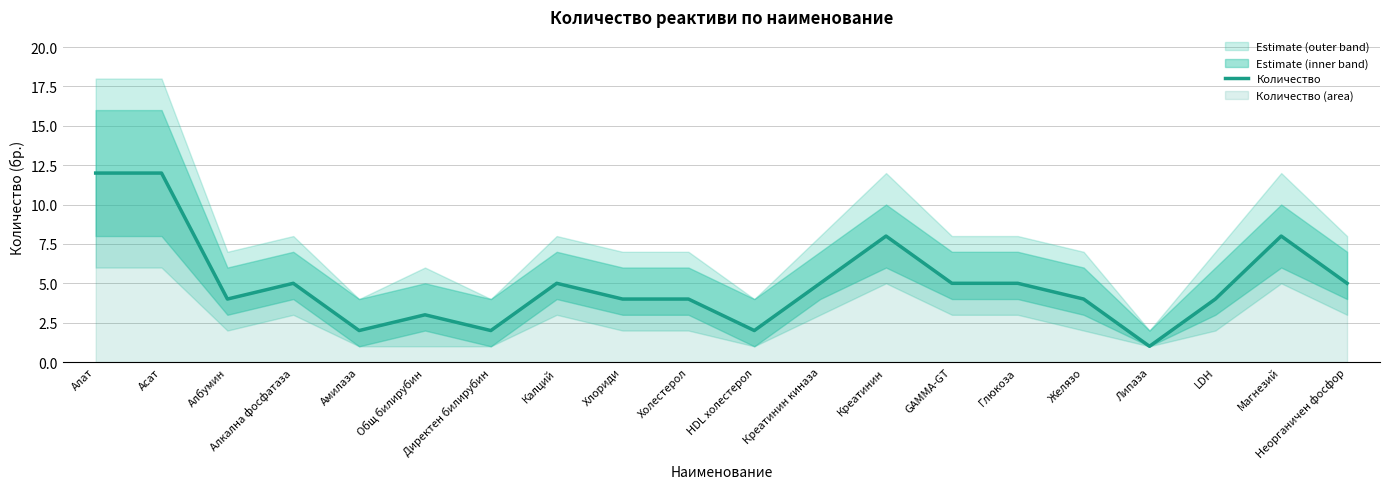

What is the difference between the second highest and minimum values?

11